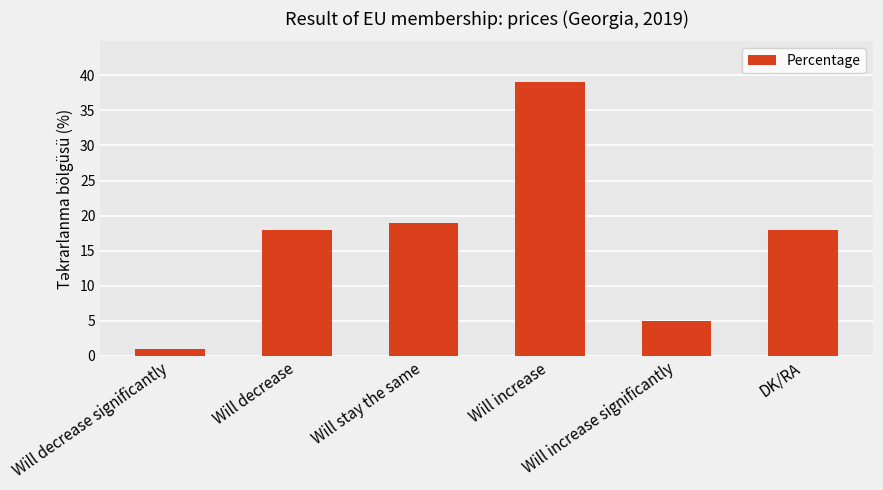

Read the value at Will decrease significantly.

1